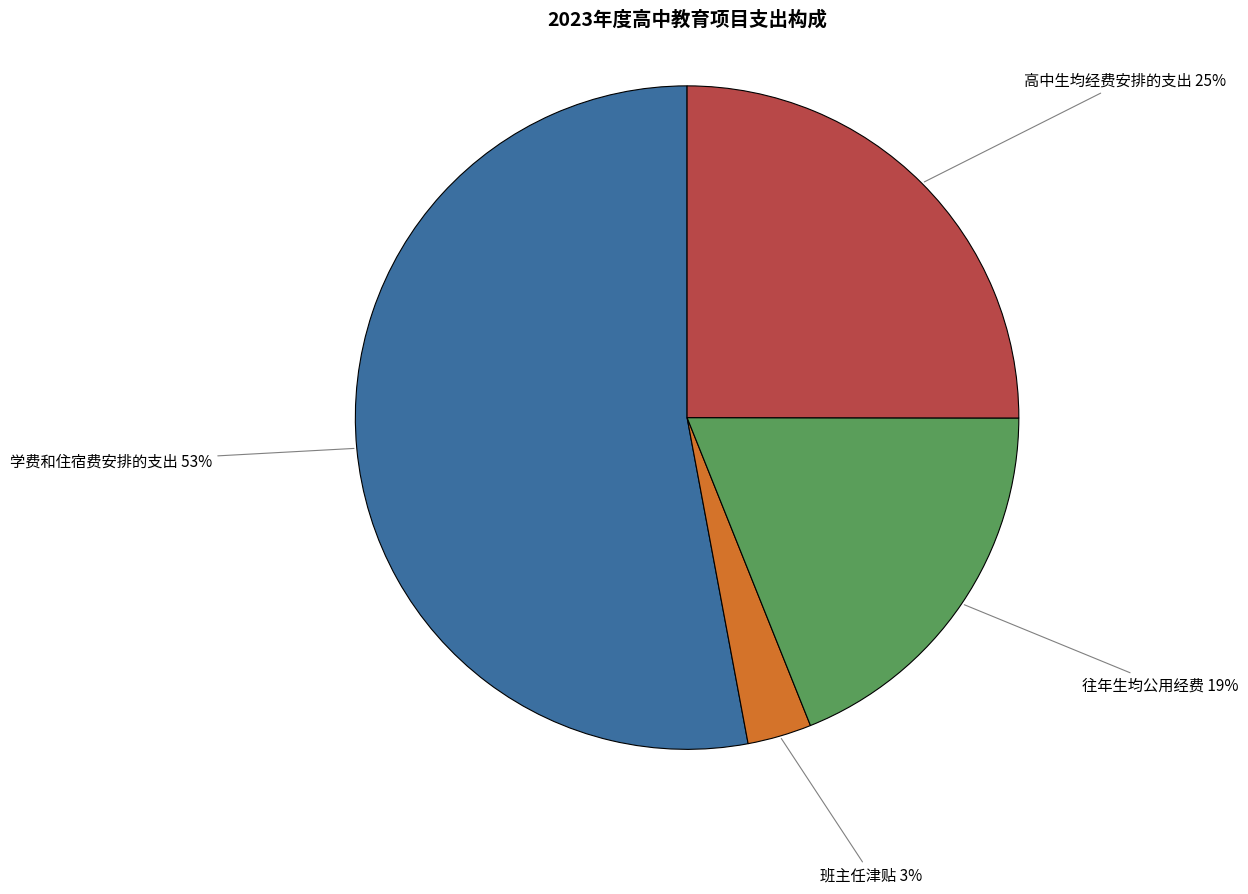

Combined, do 班主任津贴 and 往年生均公用经费 account for over 50%?

No